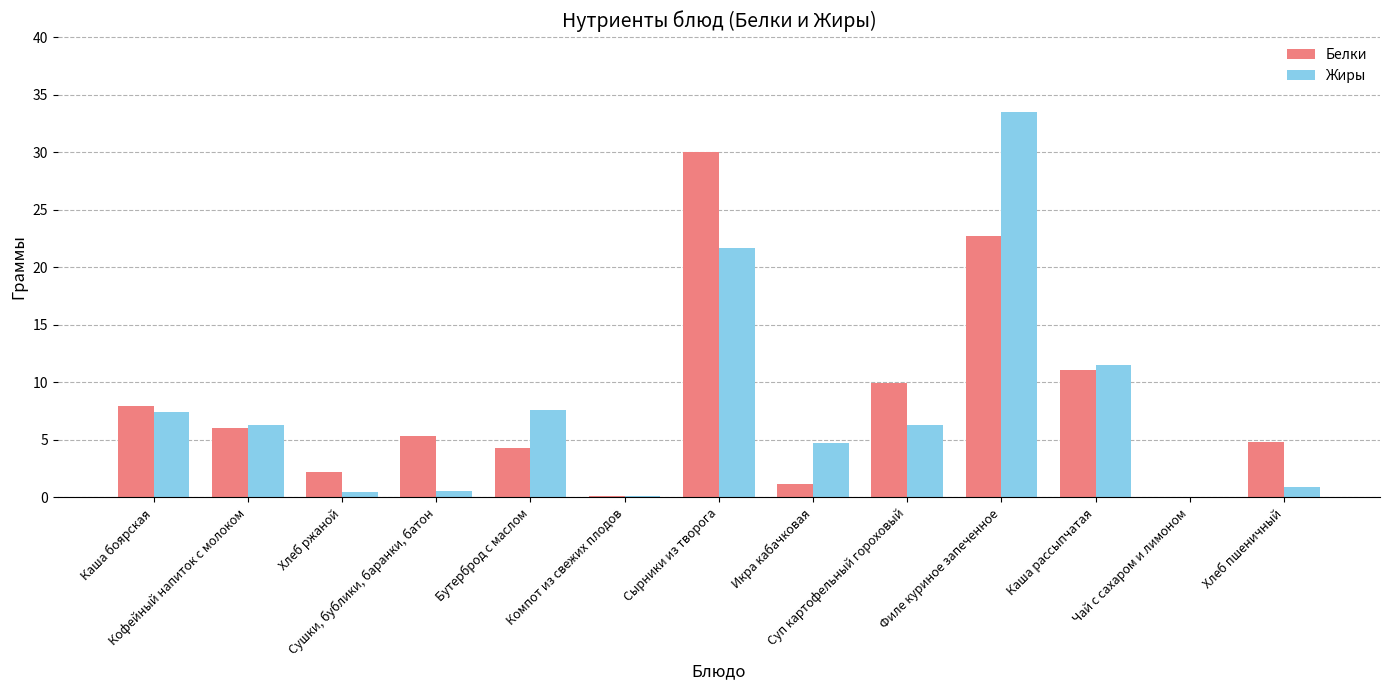

What is the sum of all Белки values?

105.8